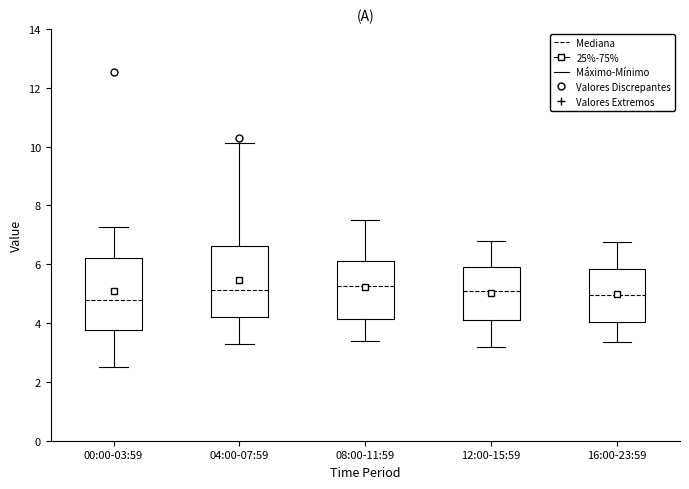

Reading left to right, read every box against the y-axis: the position of its median line, the range the box covers, and the ends of its whiskers. The values are not printed on the chart, so give them approximately, as read against the axis.

00:00-03:59: median 4.8, box 3.8 to 6.2, whiskers 2.6 to 7.2
04:00-07:59: median 5.2, box 4.2 to 6.6, whiskers 3.2 to 10.2
08:00-11:59: median 5.2, box 4.2 to 6.2, whiskers 3.4 to 7.6
12:00-15:59: median 5.2, box 4.2 to 6.0, whiskers 3.2 to 6.8
16:00-23:59: median 5.0, box 4.0 to 5.8, whiskers 3.4 to 6.8